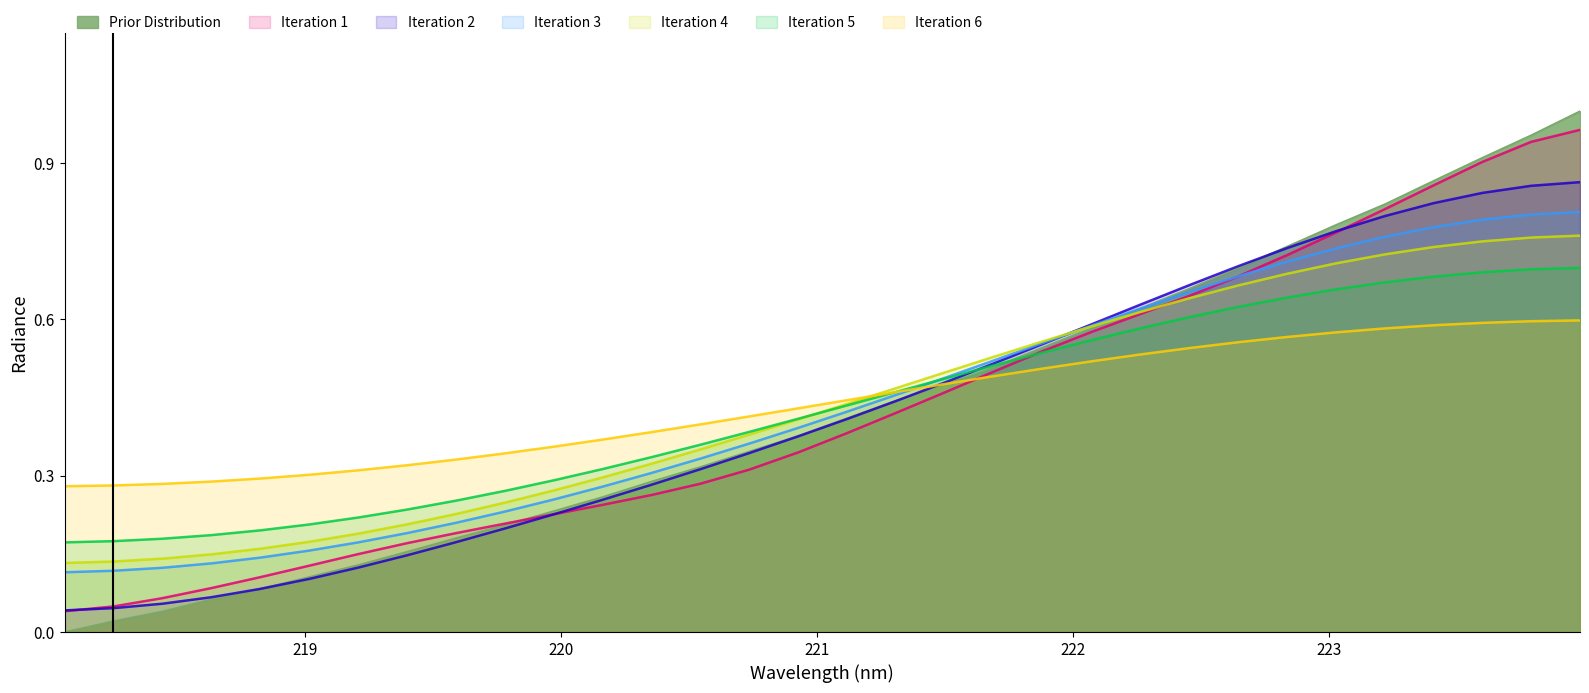

Does the chart have visible grid lines?

No